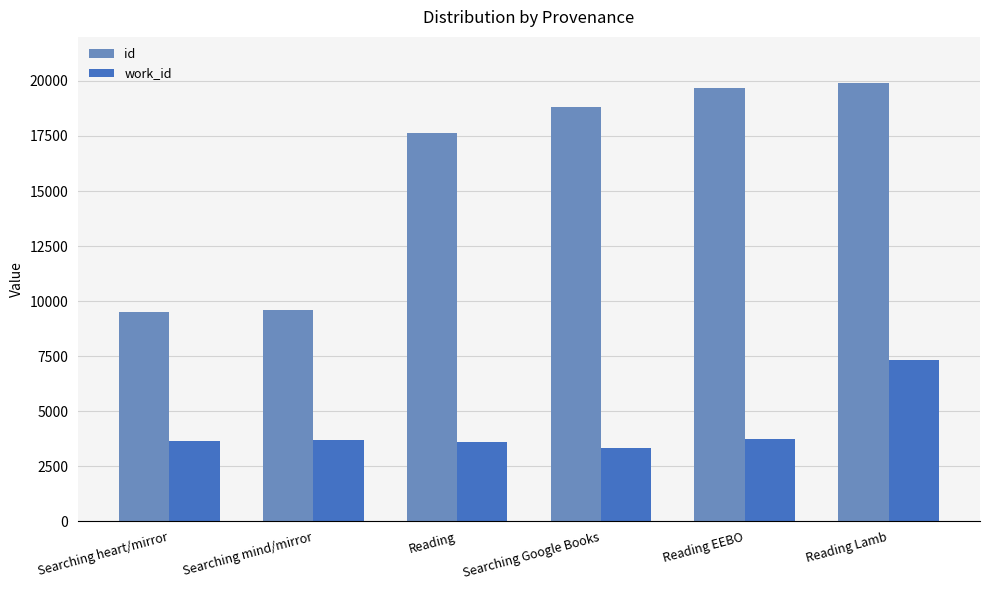

What is the average value of the id series?

15857